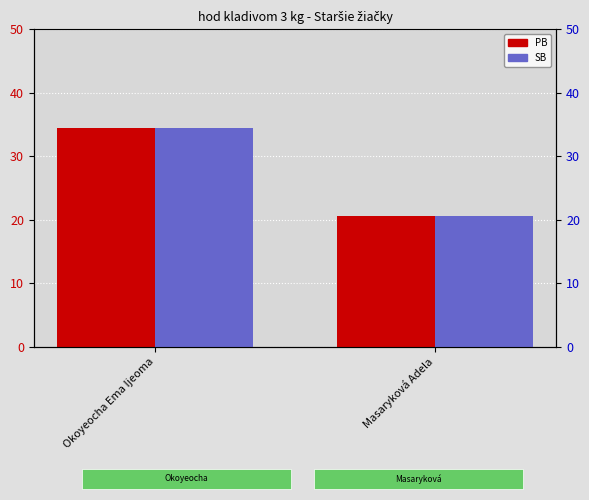

What is the value of the PB bar at the 2nd from the left?

20.6